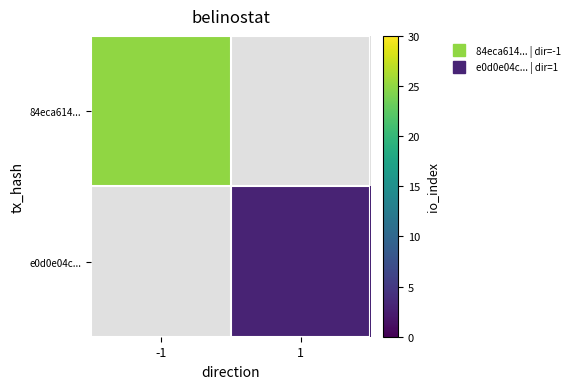

What is the greatest value displayed?

25.0